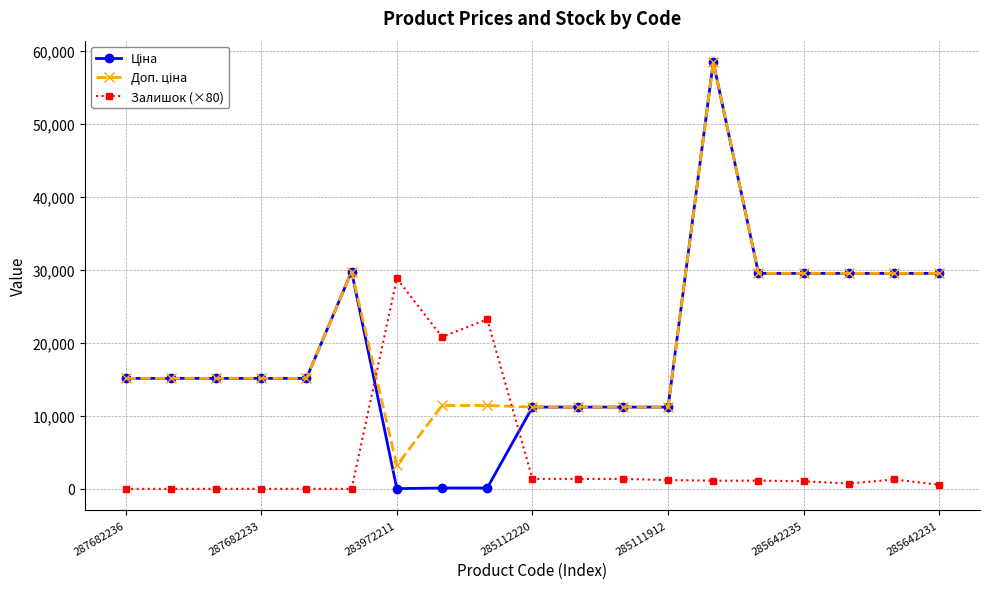

True or false: Залишок (×80) has more than 1 points higher than both neighbors.

True